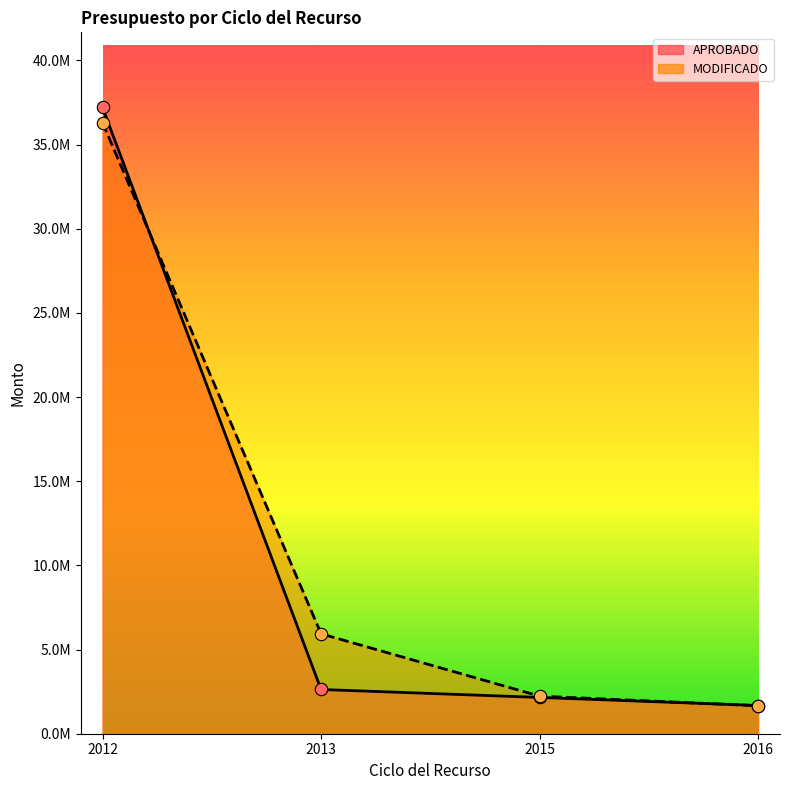

Is the value of MODIFICADO at 2016 greater than the value of APROBADO at 2016?

No